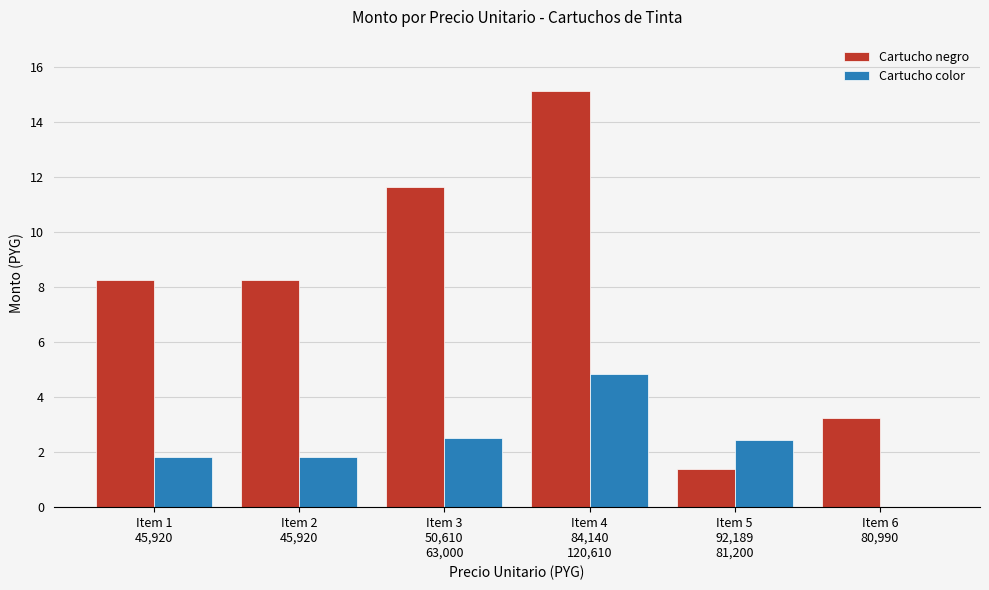

Reading right to left, what are all the values shown in this chart?

Cartucho negro: Item 6
80,990=3239600	Item 5
92,189
81,200=1382835	Item 4
84,140
120,610=15145200	Item 3
50,610
63,000=11640300	Item 2
45,920=8265600	Item 1
45,920=8265600
Cartucho color: Item 6
80,990=0	Item 5
92,189
81,200=2436000	Item 4
84,140
120,610=4824400	Item 3
50,610
63,000=2520000	Item 2
45,920=1836800	Item 1
45,920=1836800